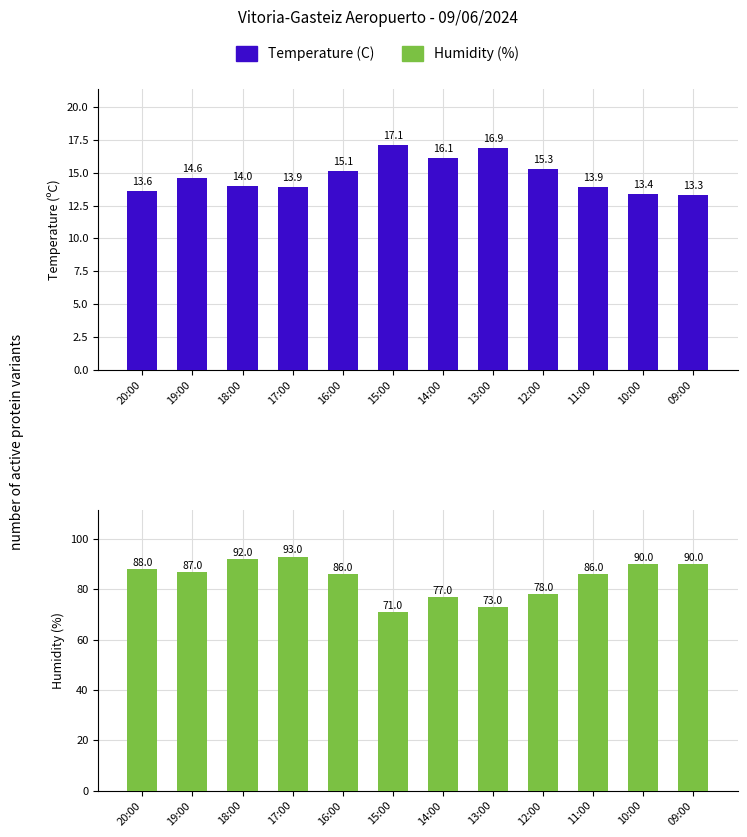

What is the sum of the Humidity (%) values at 19:00 and 18:00?

179.0